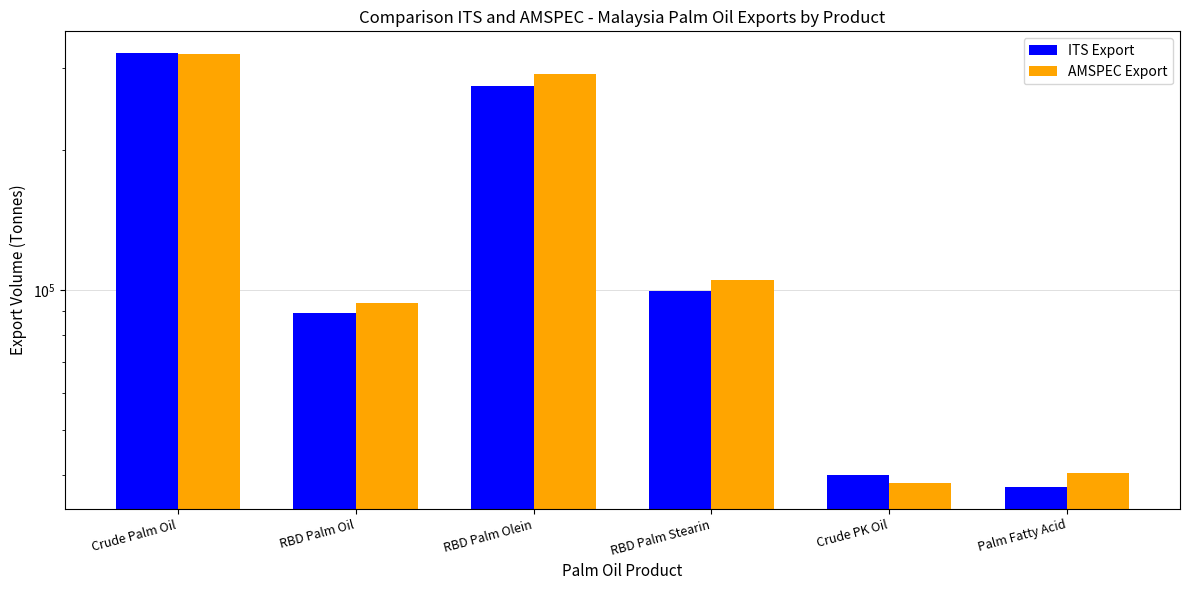

Is it true that AMSPEC Export equals 40410 at Palm Fatty Acid?

True